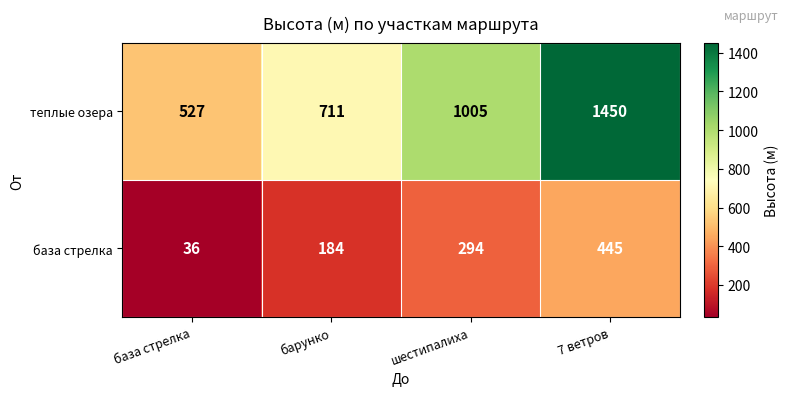

Reading left to right, extract all data points from this chart.

теплые озера: 527	711	1005	1450
база стрелка: 36	184	294	445